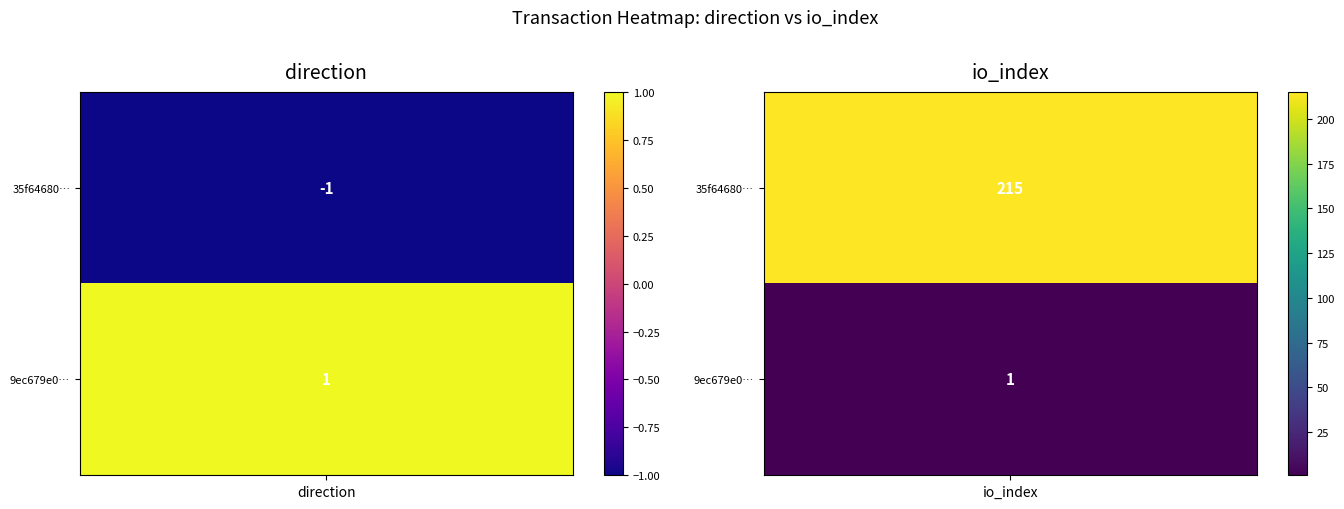

Which has a higher value, -1 or 1?

1